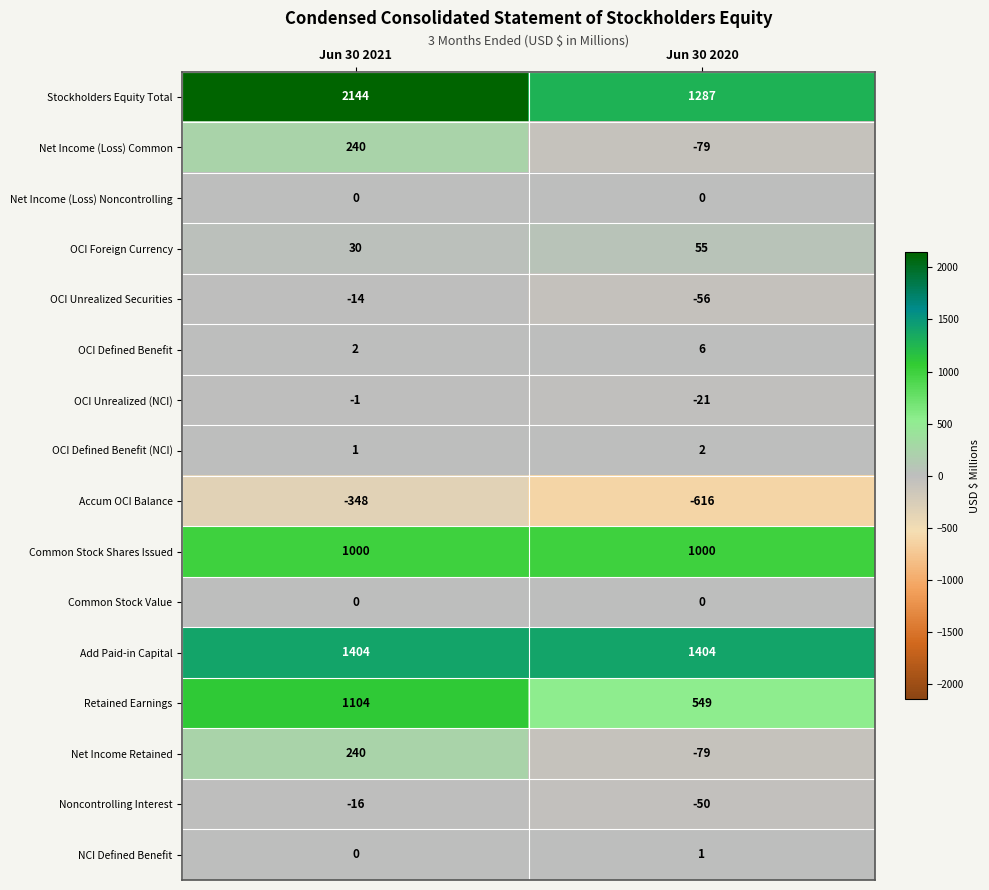

What is the average value of the Add Paid-in Capital series?

1404